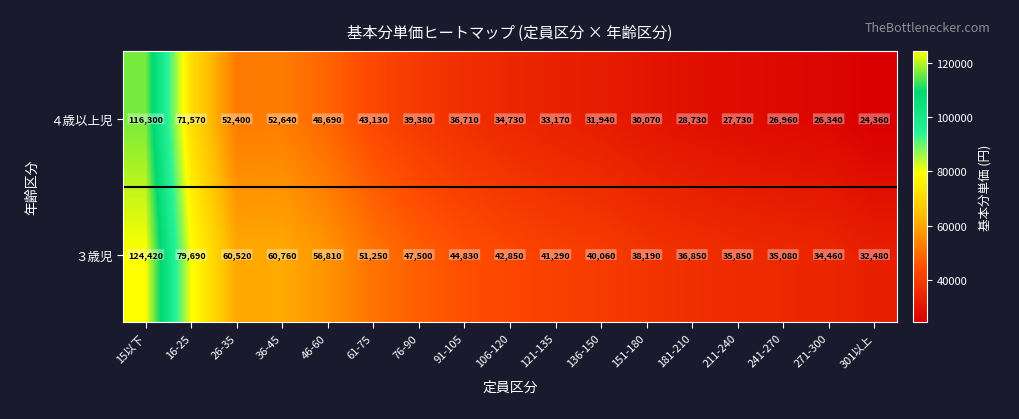

At how many categories does at least one series exceed 109446?

1